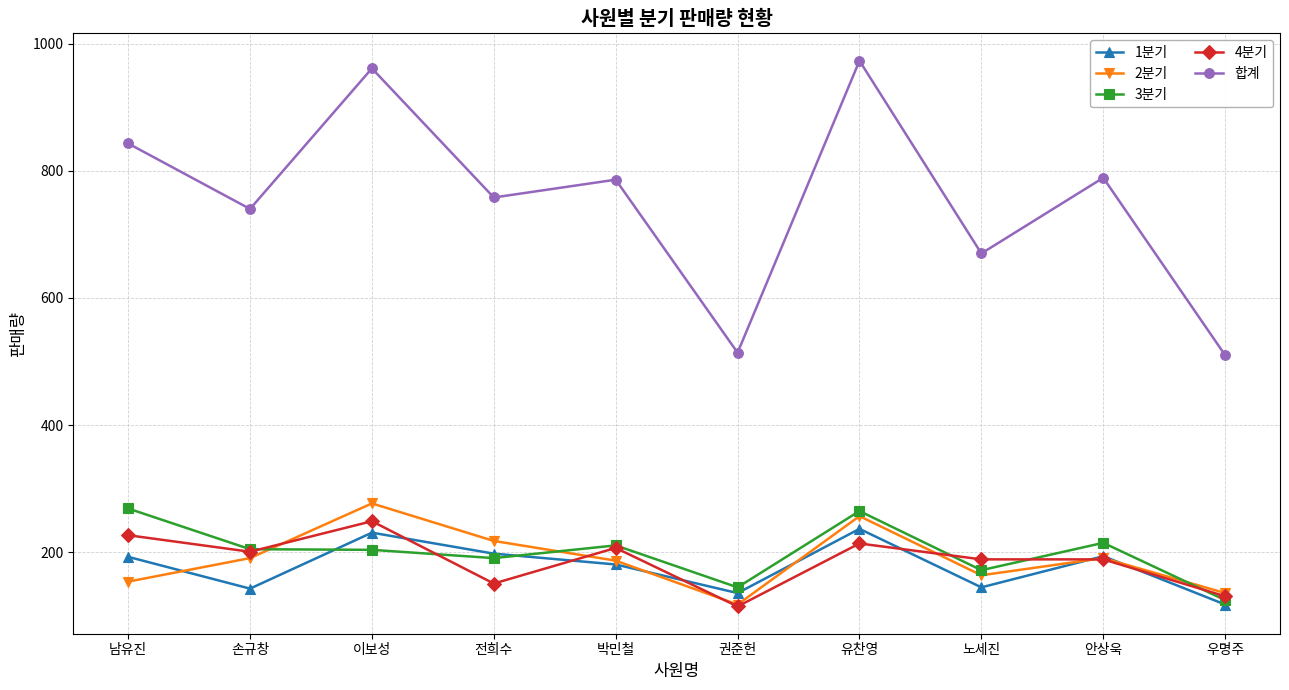

What is the difference between the second highest and minimum values in the 3분기 series?

140